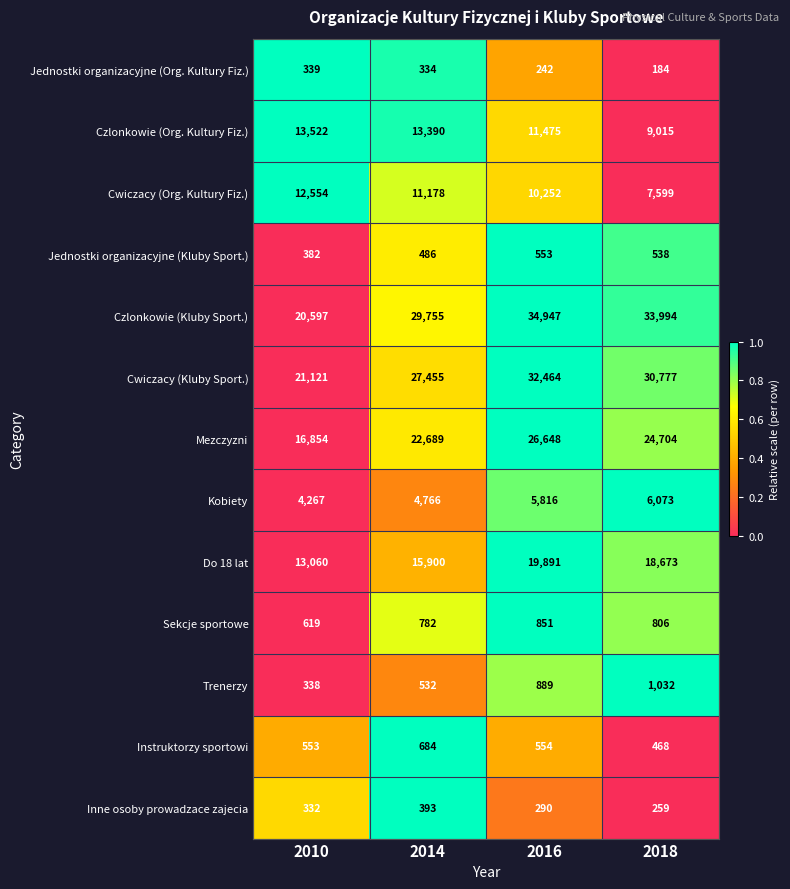

What is the difference between the Do 18 lat values at 2016 and 2010?

6831